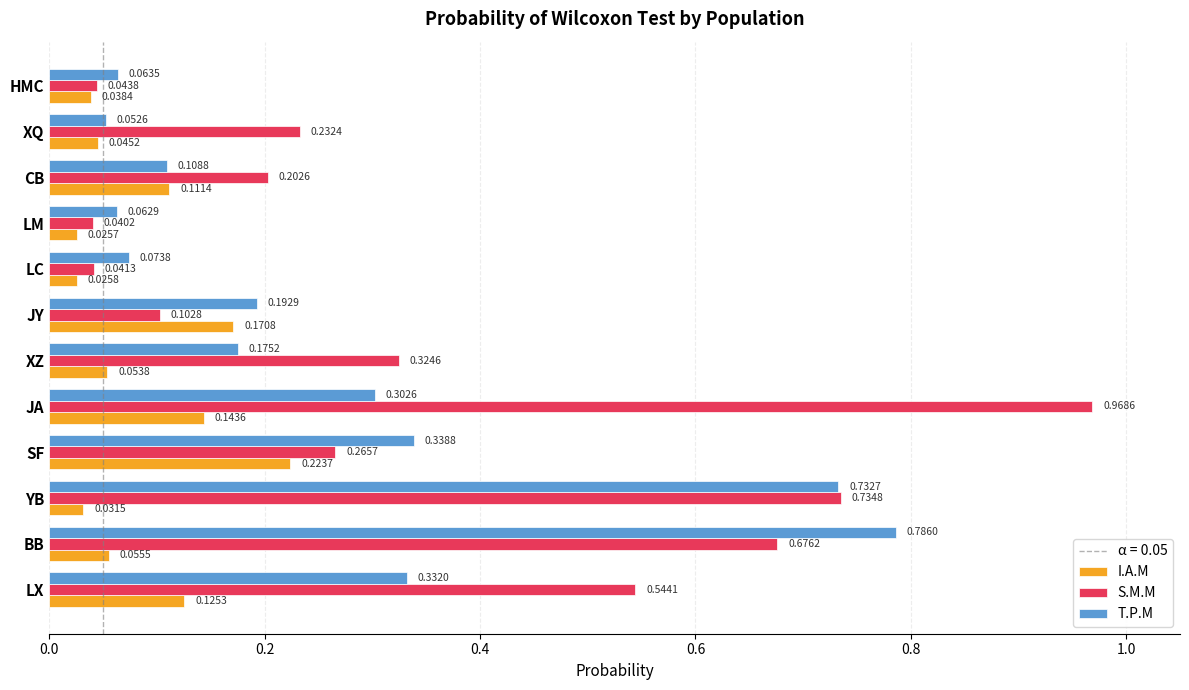

What is the difference between the maximum and minimum values in the S.M.M series?

0.9